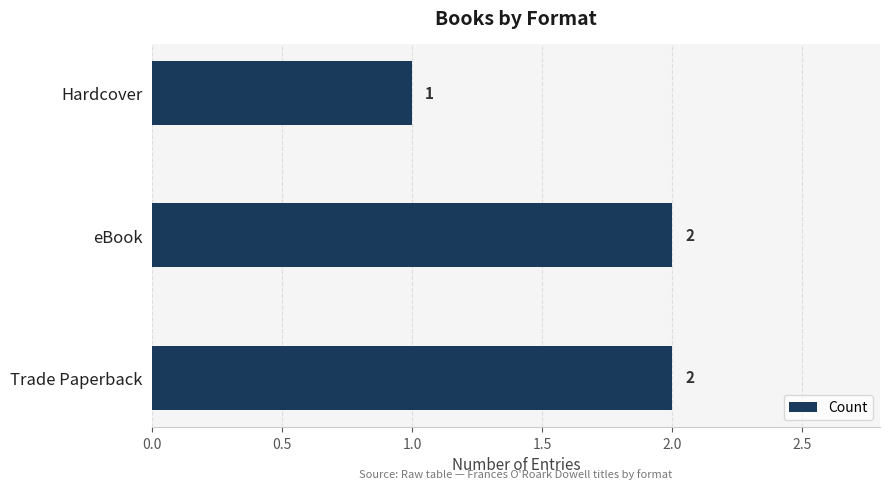

Reading bottom to top, transcribe all the data shown in this chart.

2	2	1